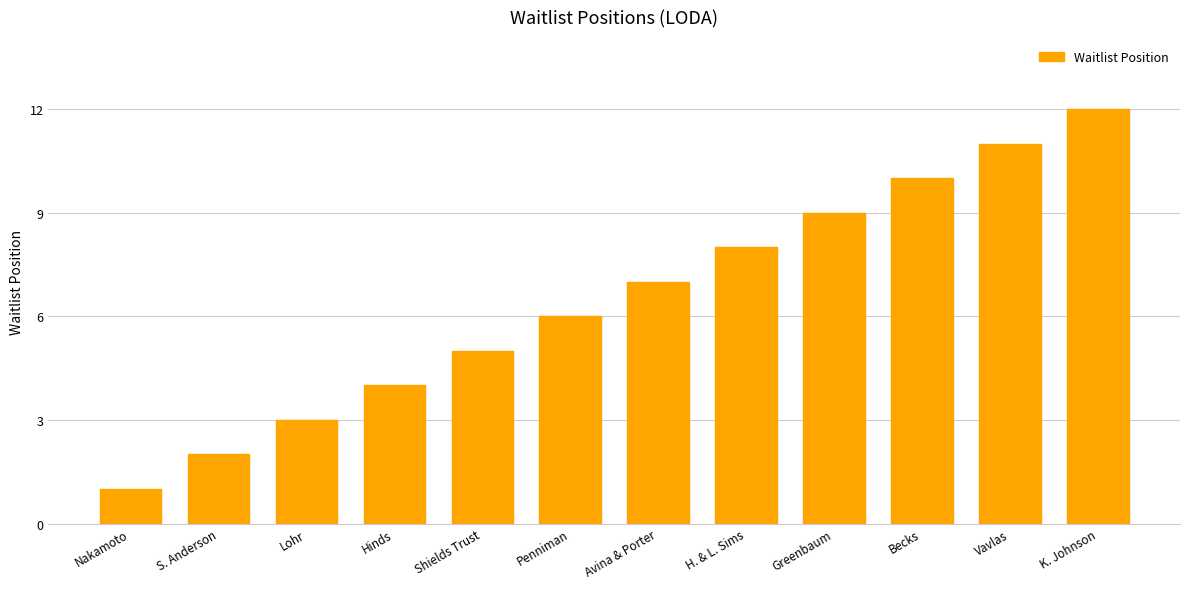

Rank the categories by value from lowest to highest.

Nakamoto, S. Anderson, Lohr, Hinds, Shields Trust, Penniman, Avina & Porter, H. & L. Sims, Greenbaum, Becks, Vavlas, K. Johnson